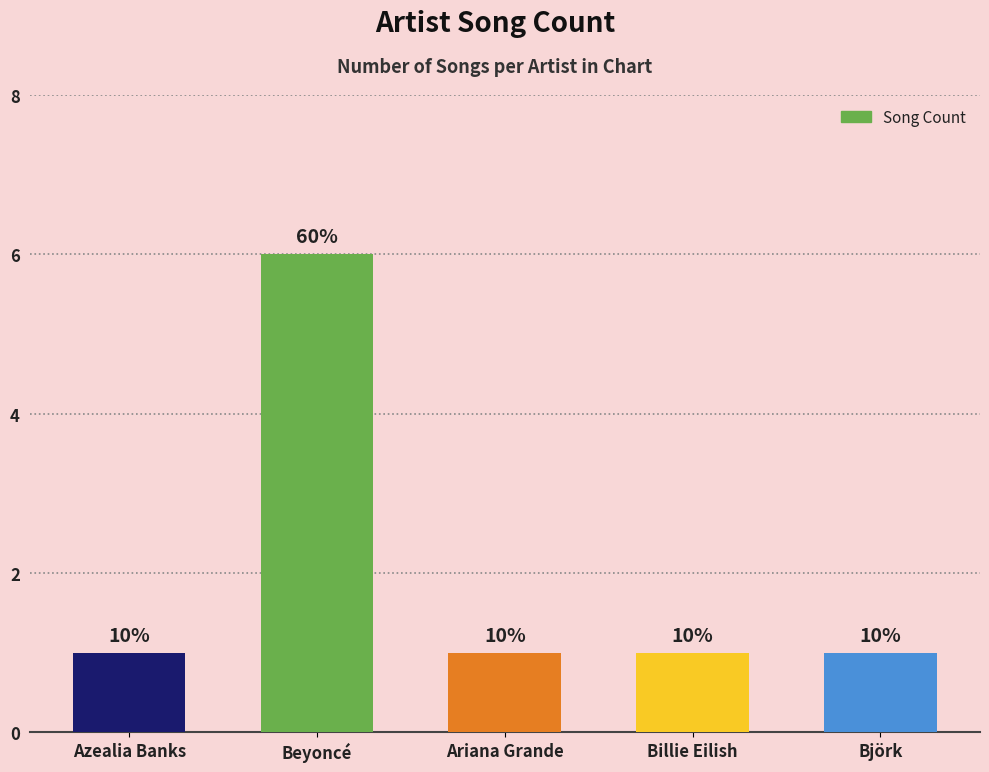

How many bars are there in total?

5